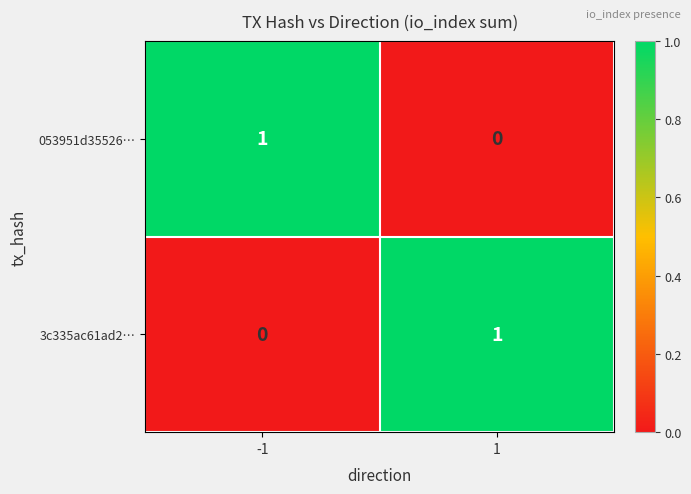

Is the value of 053951d35526… at 1 greater than the value of 3c335ac61ad2… at 1?

No